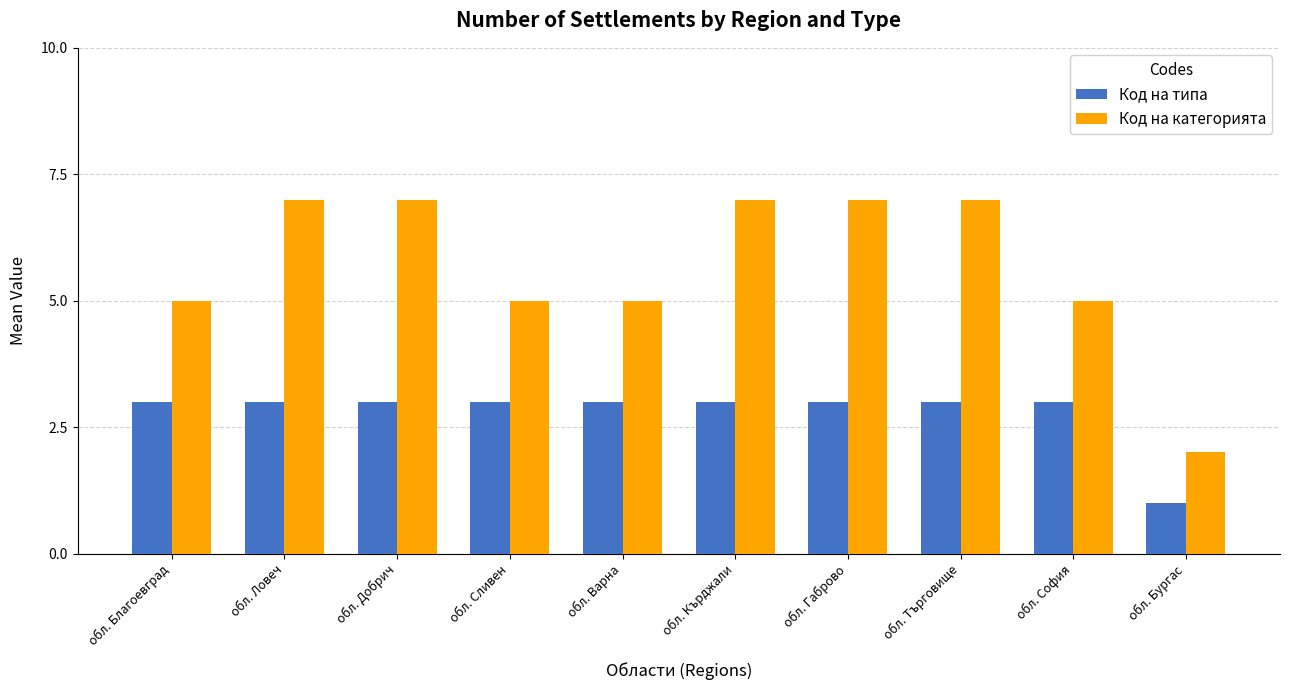

List the series in order of their peak value, lowest first.

Код на типа, Код на категорията